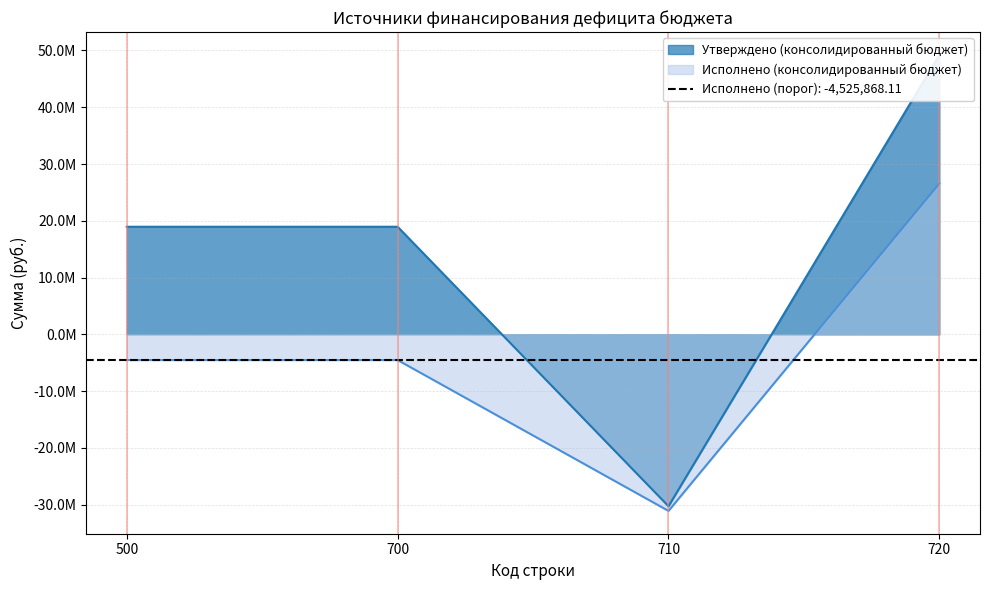

How many values in Утверждено (консолидированный бюджет) are above zero?

3